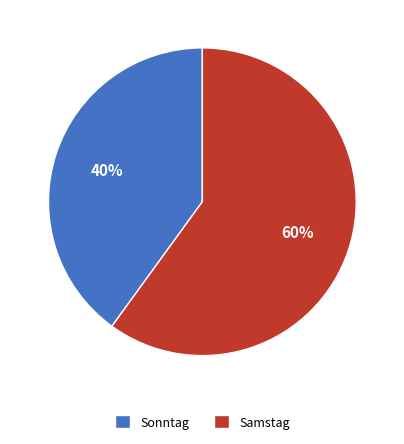

How many segments does this pie chart have?

2